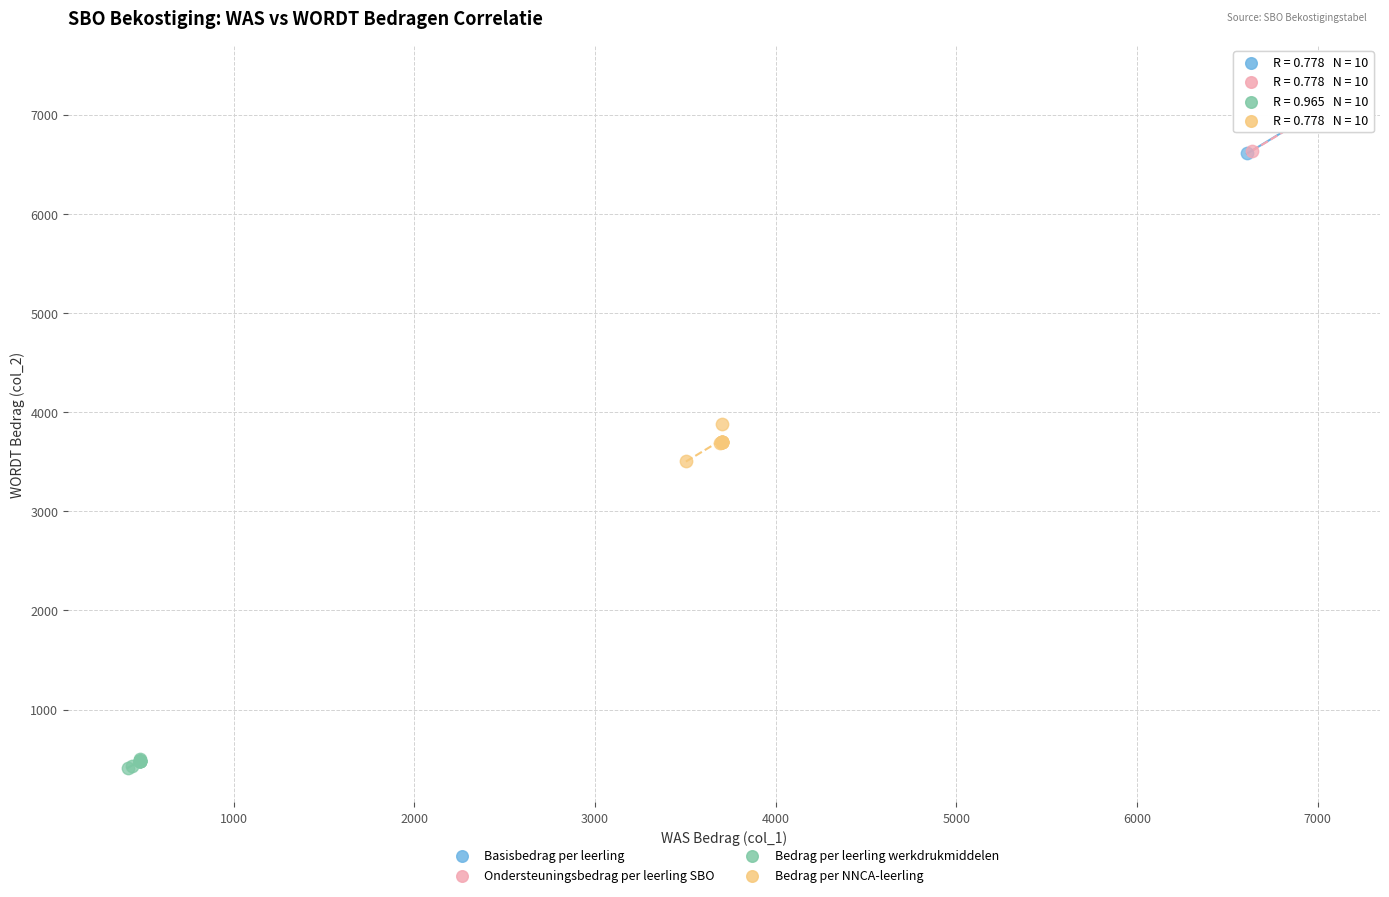

Which series has the largest Y range (max minus min)?

Ondersteuningsbedrag per leerling SBO